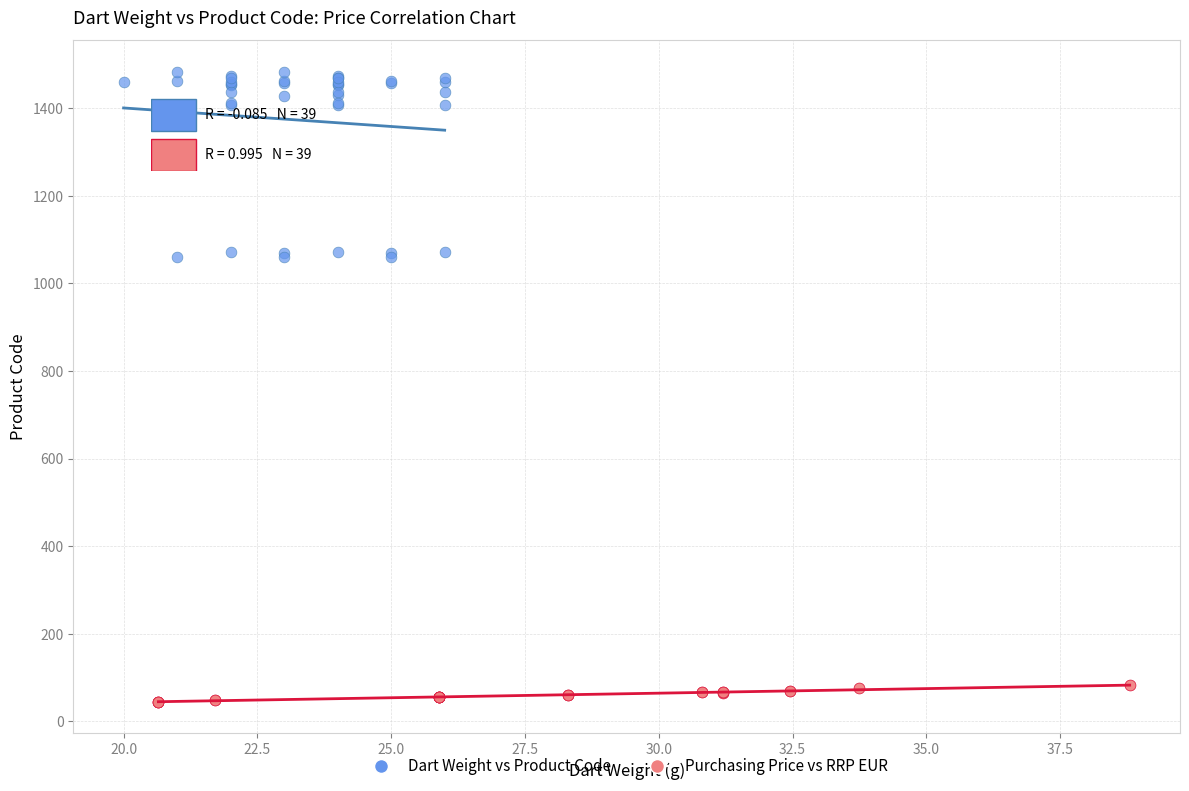

Which series contains the lowest Y value?

Purchasing Price vs RRP EUR